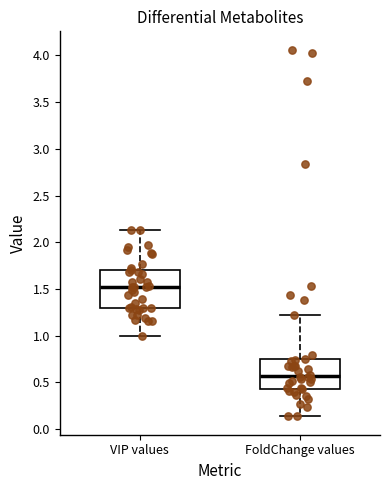

Reading left to right, read every box against the y-axis: the position of its median line, the range the box covers, and the ends of its whiskers. The values are not printed on the chart, so give them approximately, as read against the axis.

VIP values: median 1.50, box 1.30 to 1.70, whiskers 1.00 to 2.15
FoldChange values: median 0.55, box 0.45 to 0.75, whiskers 0.15 to 1.20